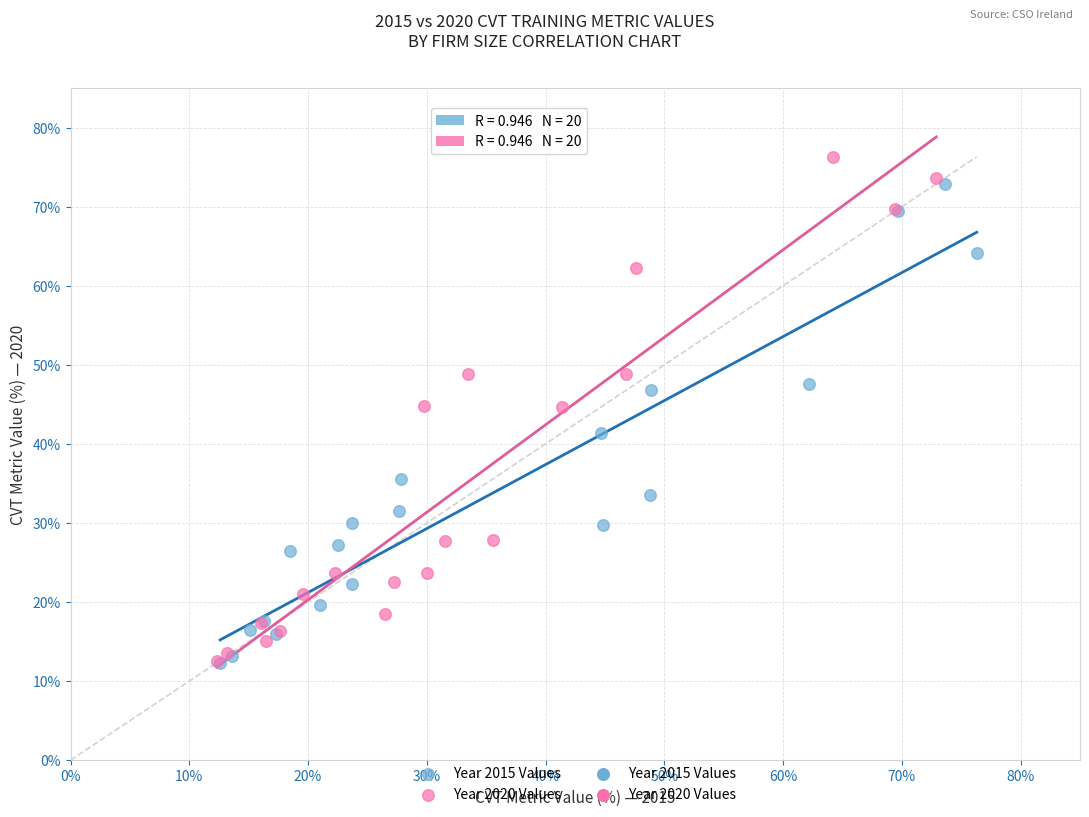

Which series has the largest Y range (max minus min)?

Year 2020 Values